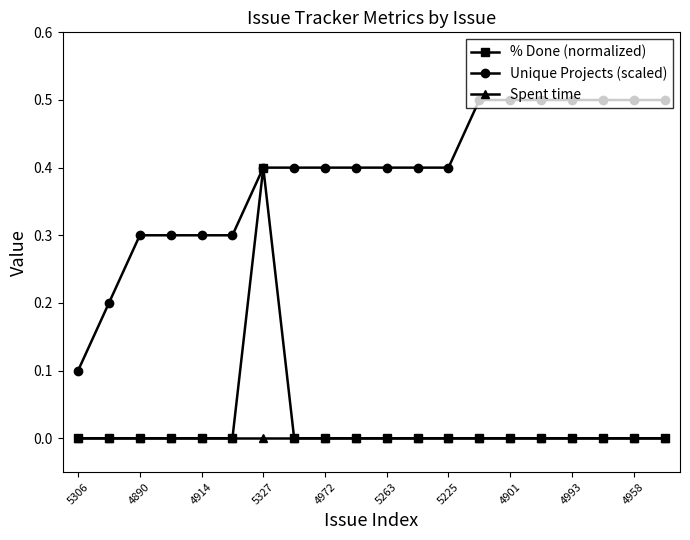

Which series has the largest total across all categories?

Unique Projects (scaled)